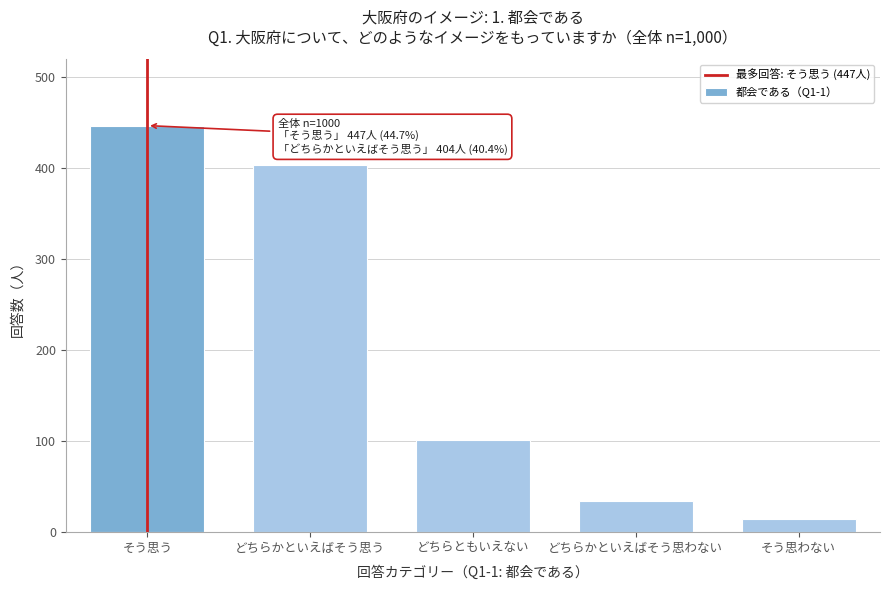

Reading left to right, transcribe all the data shown in this chart.

447	404	101	34	14